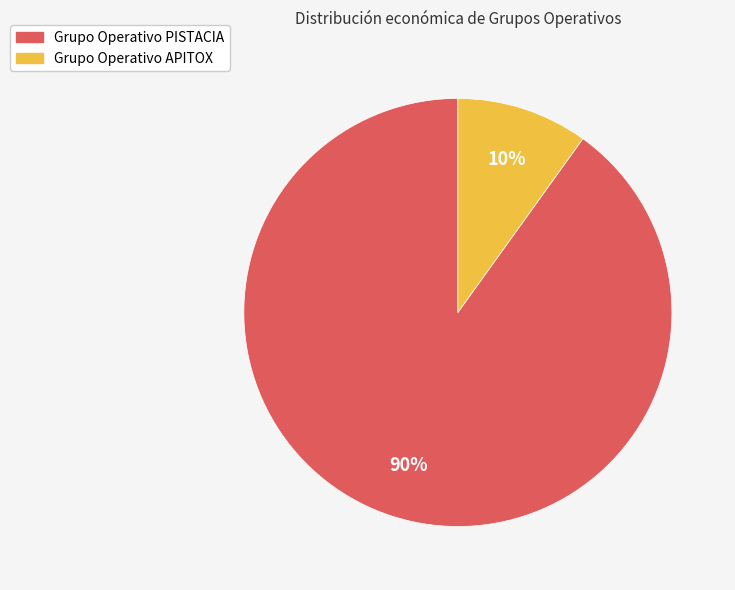

True or false: Grupo Operativo PISTACIA accounts for 90% of the total.

True